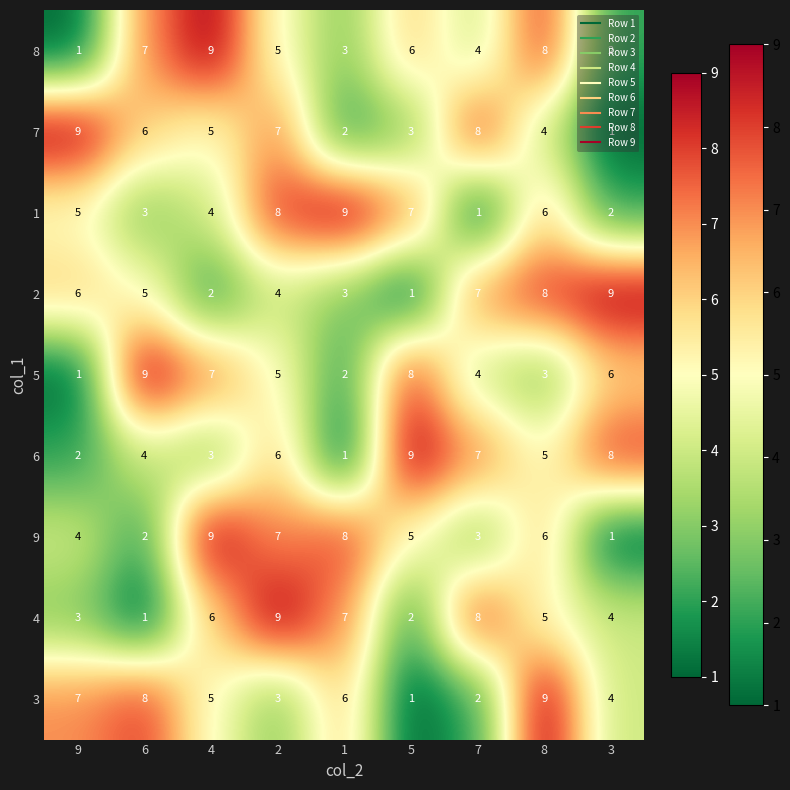

Count the number of categories in the chart.

9